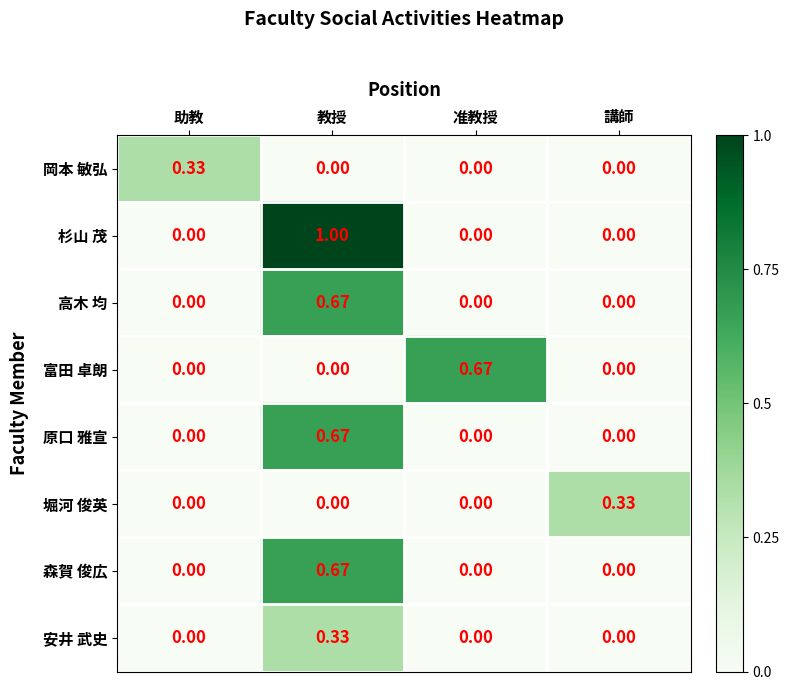

Which series has the largest total across all categories?

杉山 茂